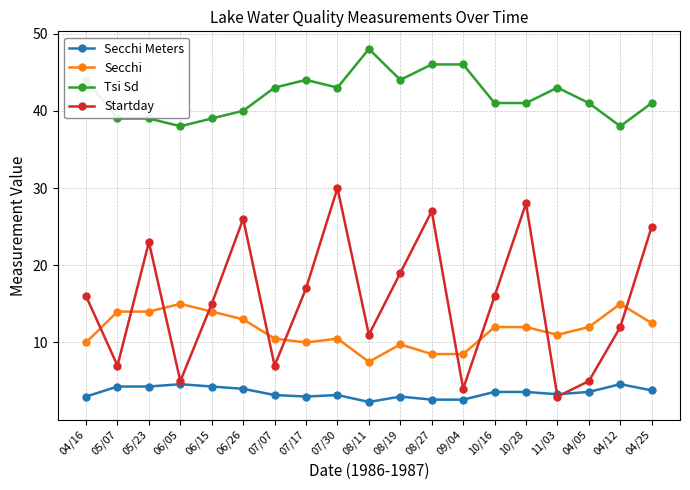

At which label does Startday reach its peak?

07/30